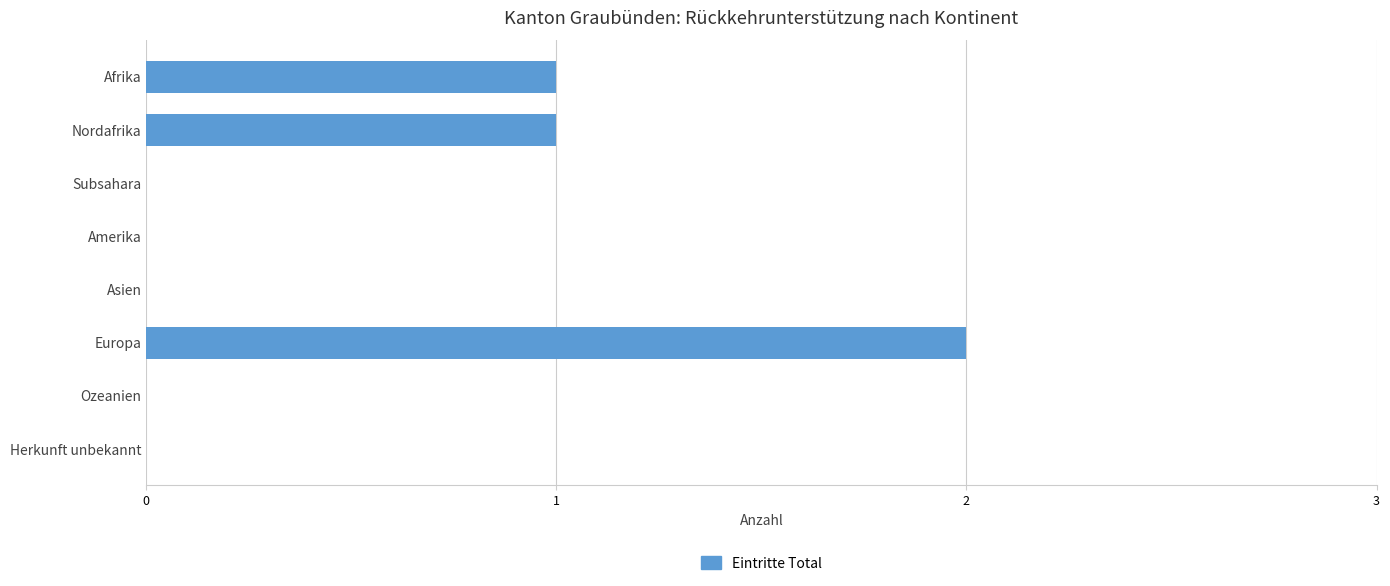

Reading top to bottom, what are all the values shown in this chart?

Afrika=1	Nordafrika=1	Subsahara=0	Amerika=0	Asien=0	Europa=2	Ozeanien=0	Herkunft unbekannt=0